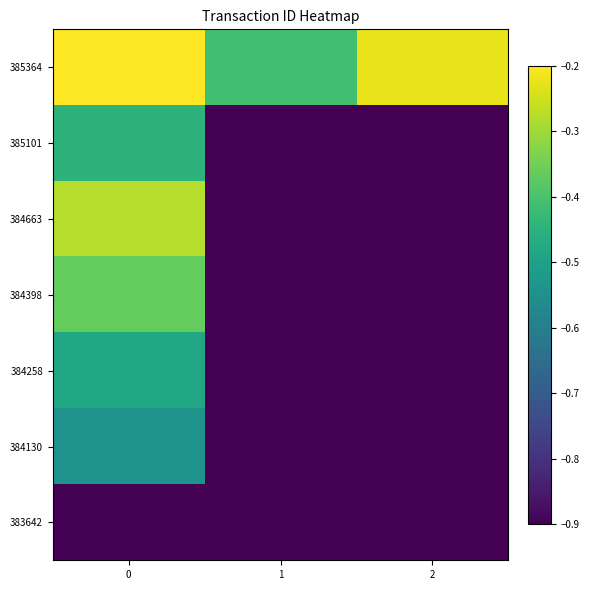

What is the difference between the highest and lowest values at 1?

0.5